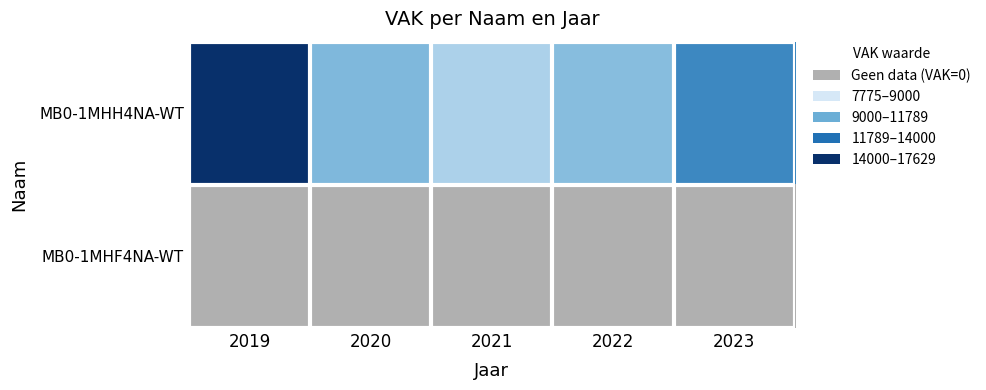

At 2022, list the series in order from largest to smallest.

MB0-1MHH4NA-WT, MB0-1MHF4NA-WT